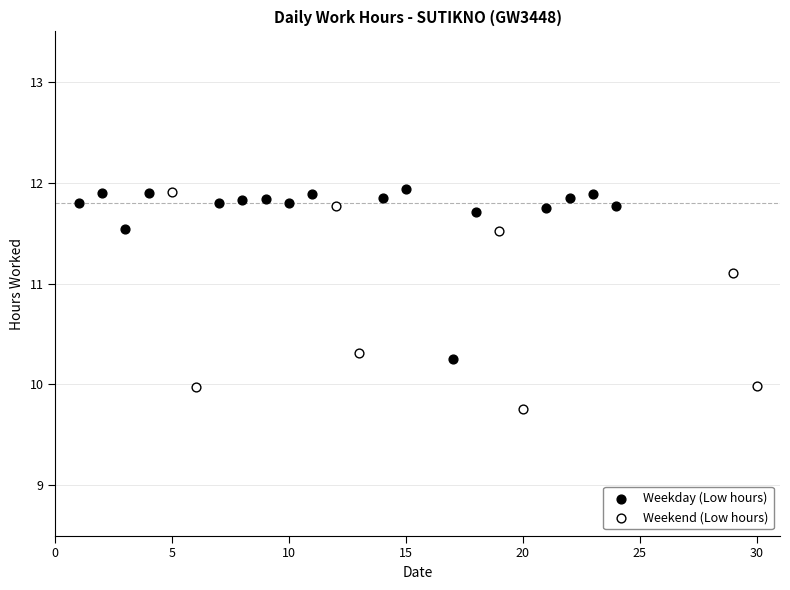

Which series reaches the minimum Y coordinate?

Weekend (Low hours)